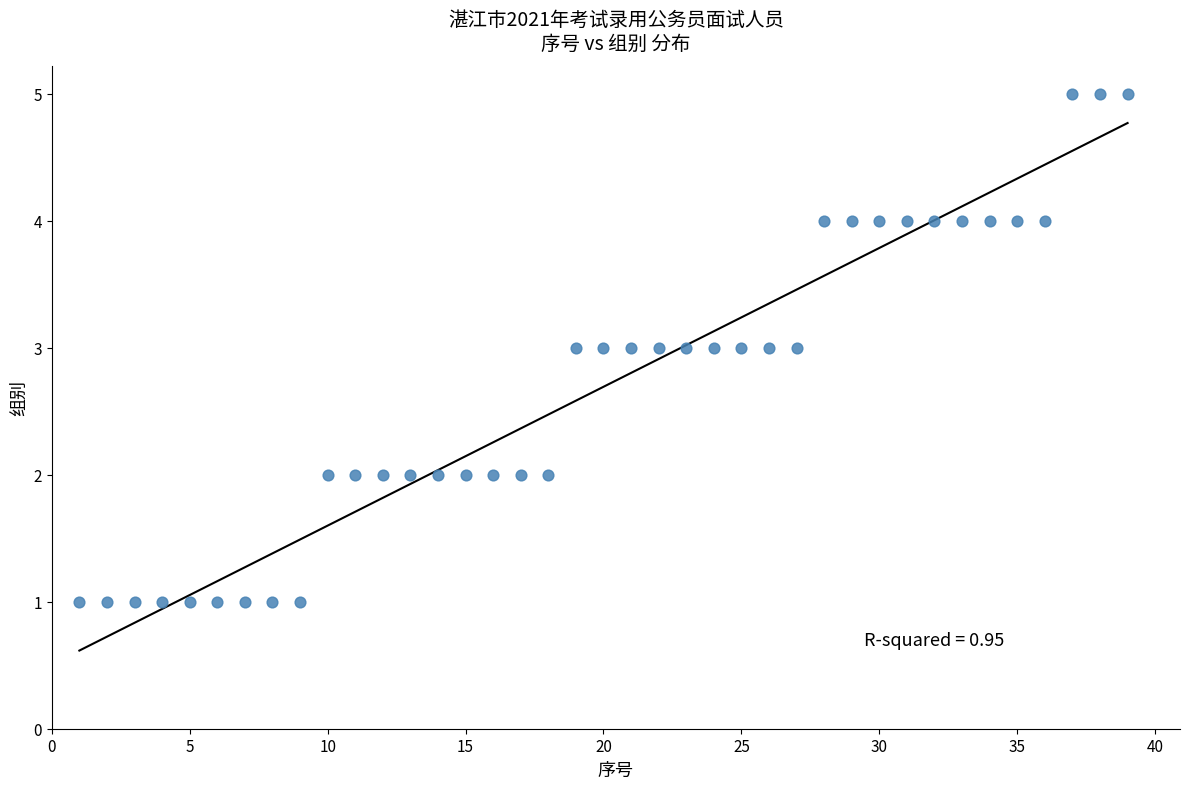

What is the range of Y values (max minus min)?

4